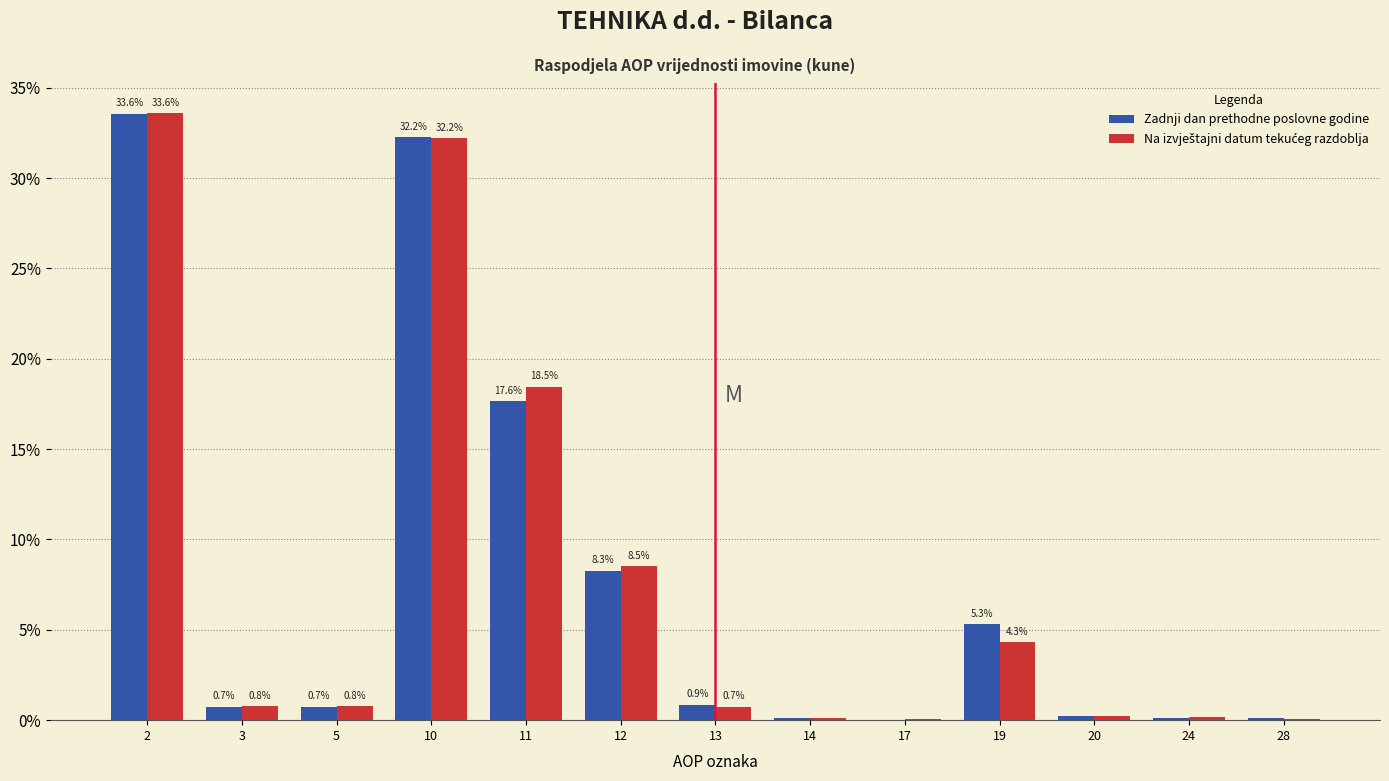

The Zadnji dan prethodne poslovne godine series shows 3.6 at 19. True or false?

False